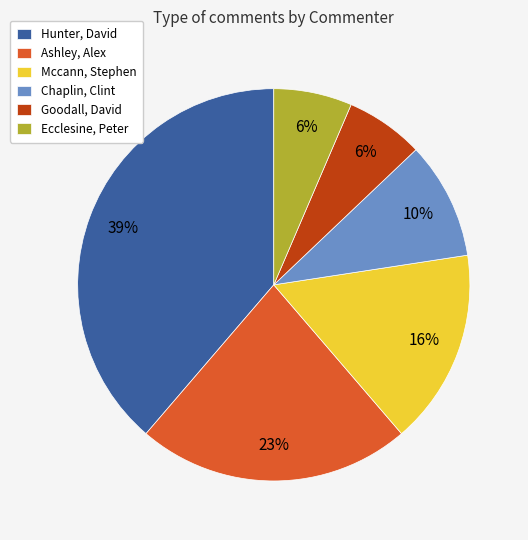

To the nearest percent, what is the average slice percentage?

17%